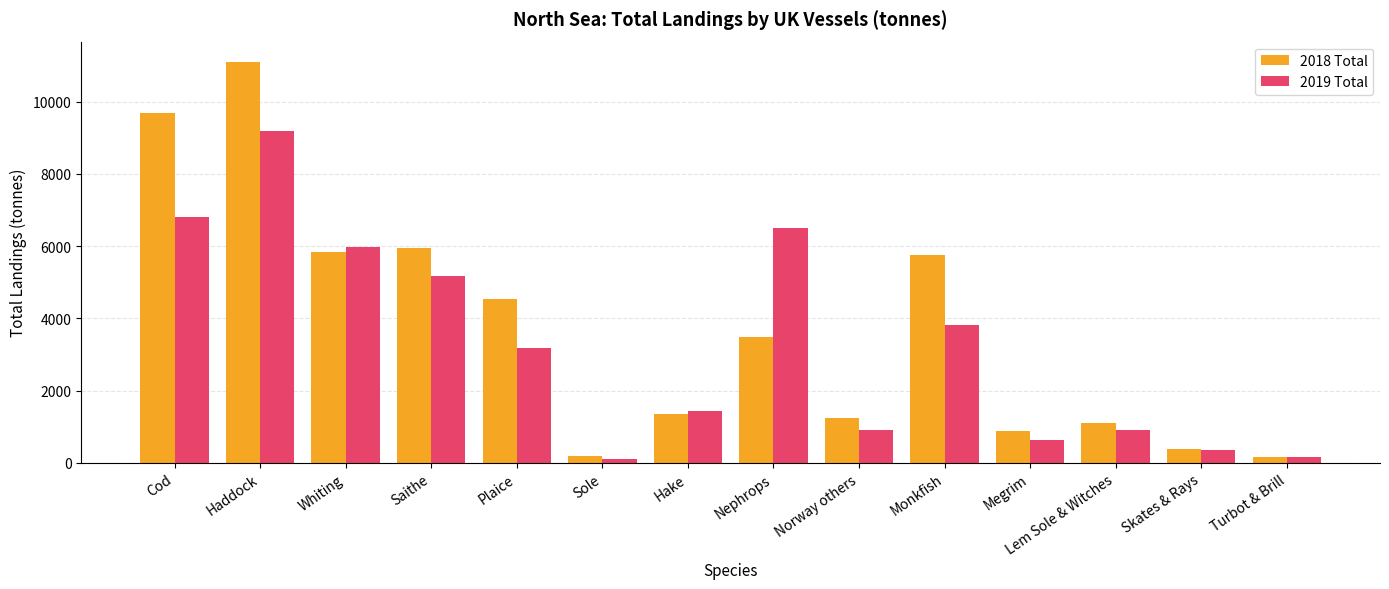

What position from the right is Megrim?

4